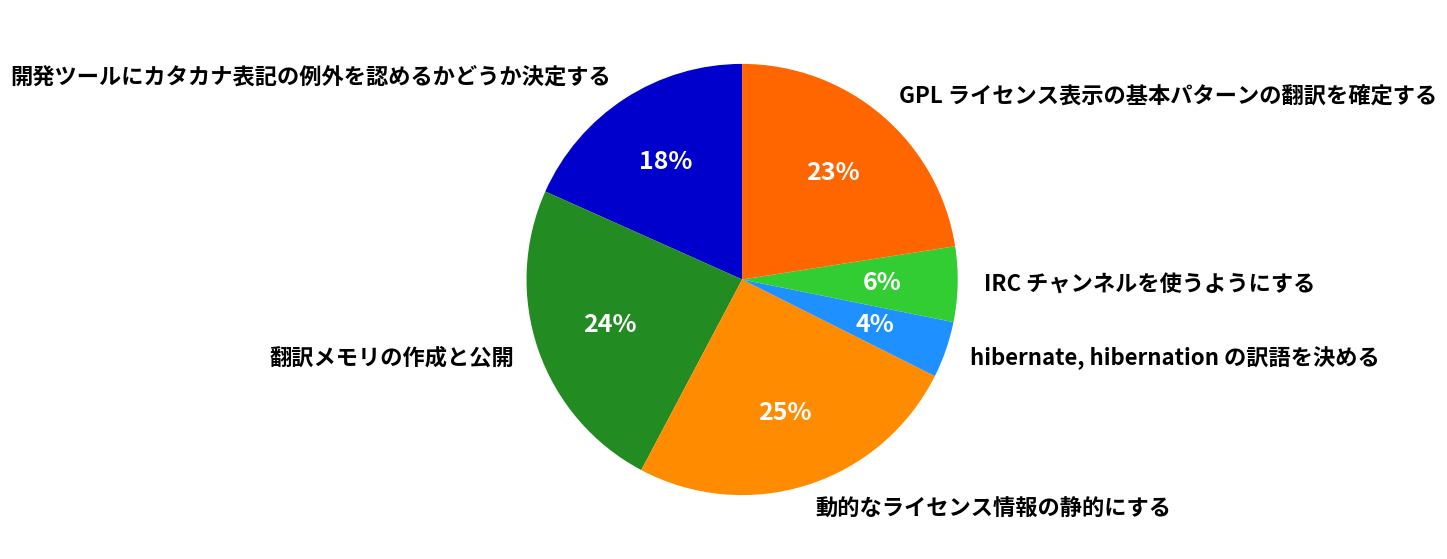

To the nearest percent, what is the combined percentage of hibernate, hibernation の訳語を決める and GPL ライセンス表示の基本パターンの翻訳を確定する?

27%